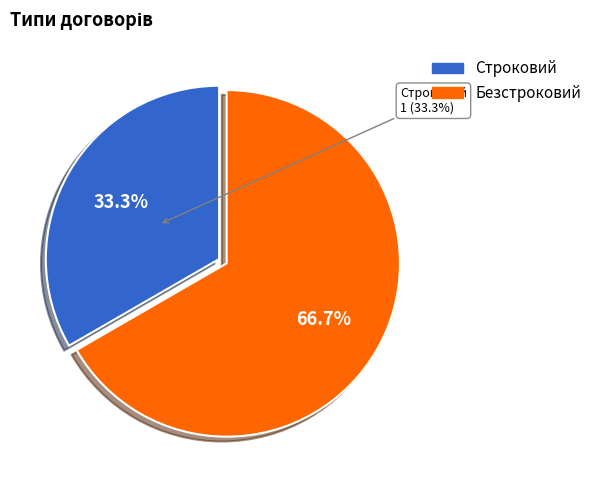

To the nearest percent, what is the difference between the largest and smallest slice percentages?

33%